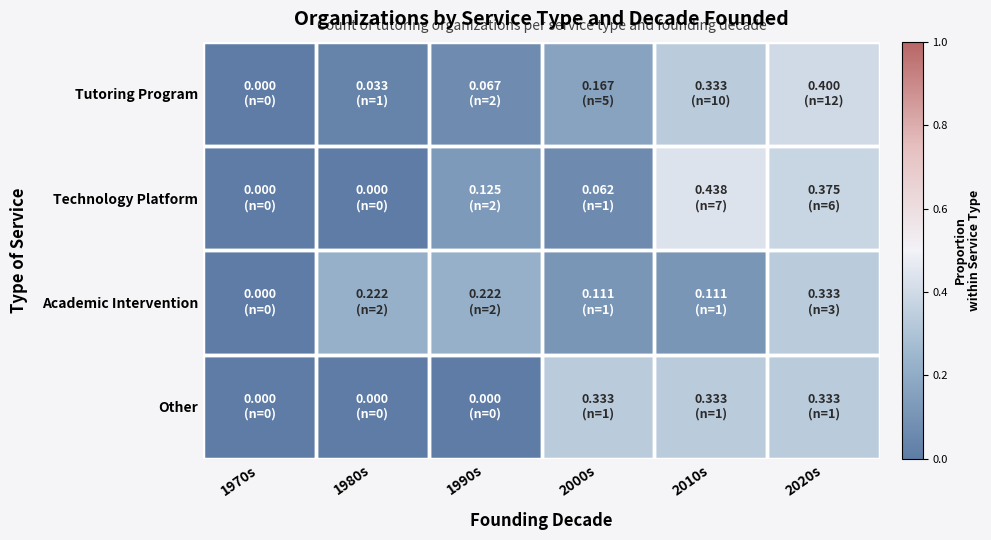

Reading left to right, list all the values displayed in this chart.

Tutoring Program: 1970s=0.0	1980s=0.0	1990s=0.1	2000s=0.2	2010s=0.3	2020s=0.4
Technology Platform: 1970s=0.0	1980s=0.0	1990s=0.1	2000s=0.1	2010s=0.4	2020s=0.4
Academic Intervention: 1970s=0.0	1980s=0.2	1990s=0.2	2000s=0.1	2010s=0.1	2020s=0.3
Other: 1970s=0.0	1980s=0.0	1990s=0.0	2000s=0.3	2010s=0.3	2020s=0.3